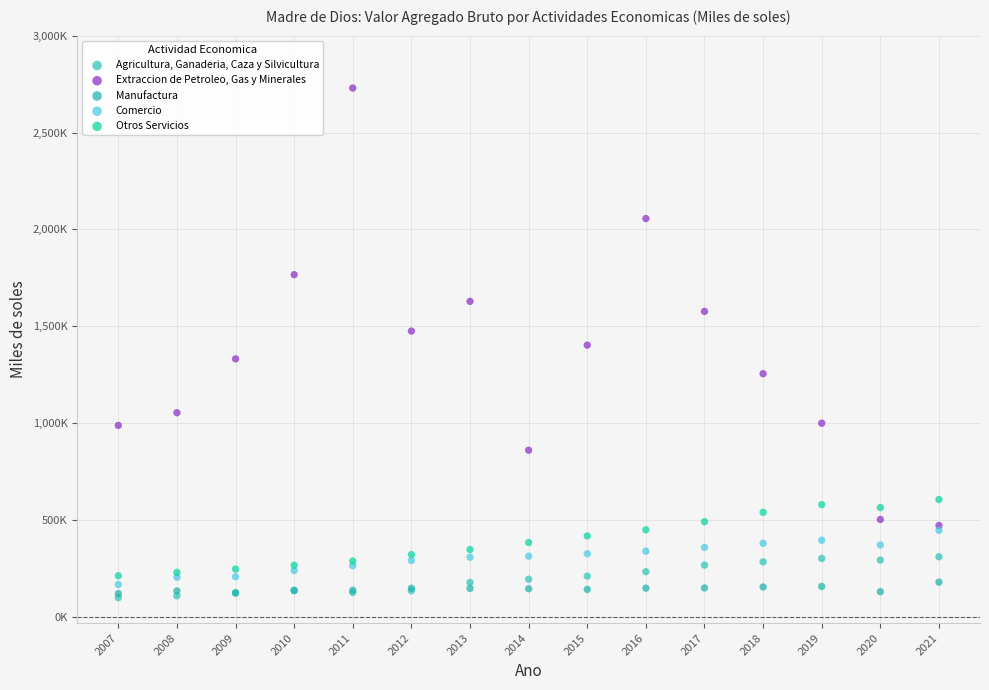

Which series has the widest spread of Y values?

Extraccion de Petroleo, Gas y Minerales